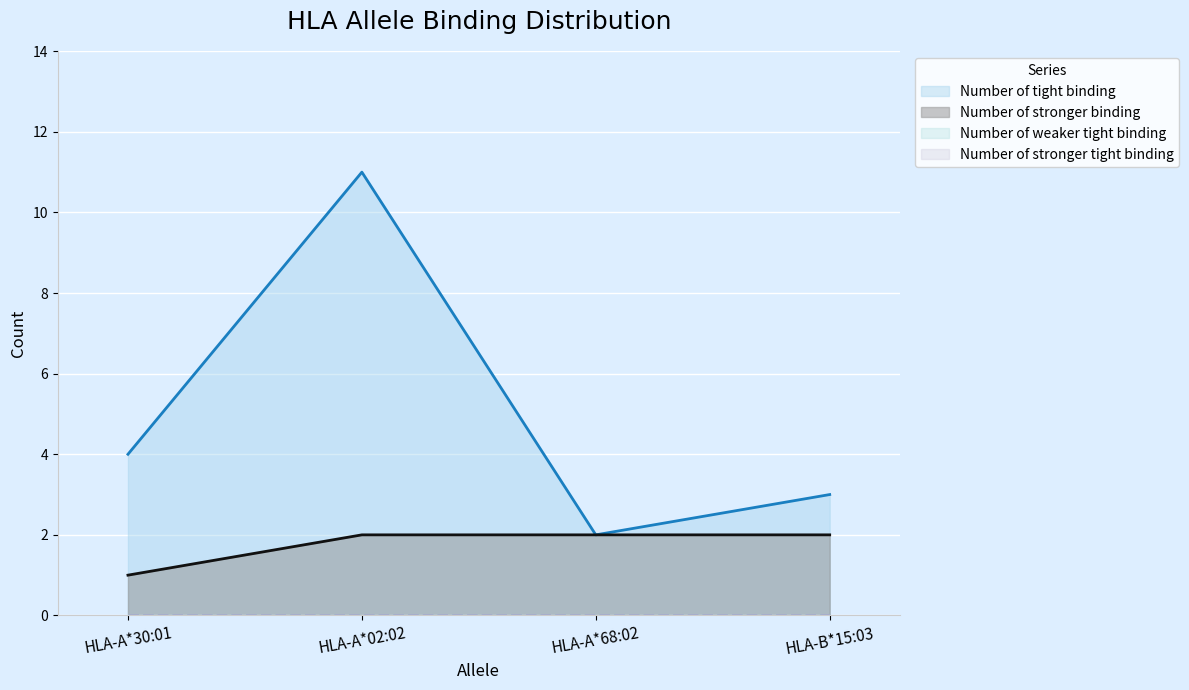

What position from the right is HLA-B*15:03?

1